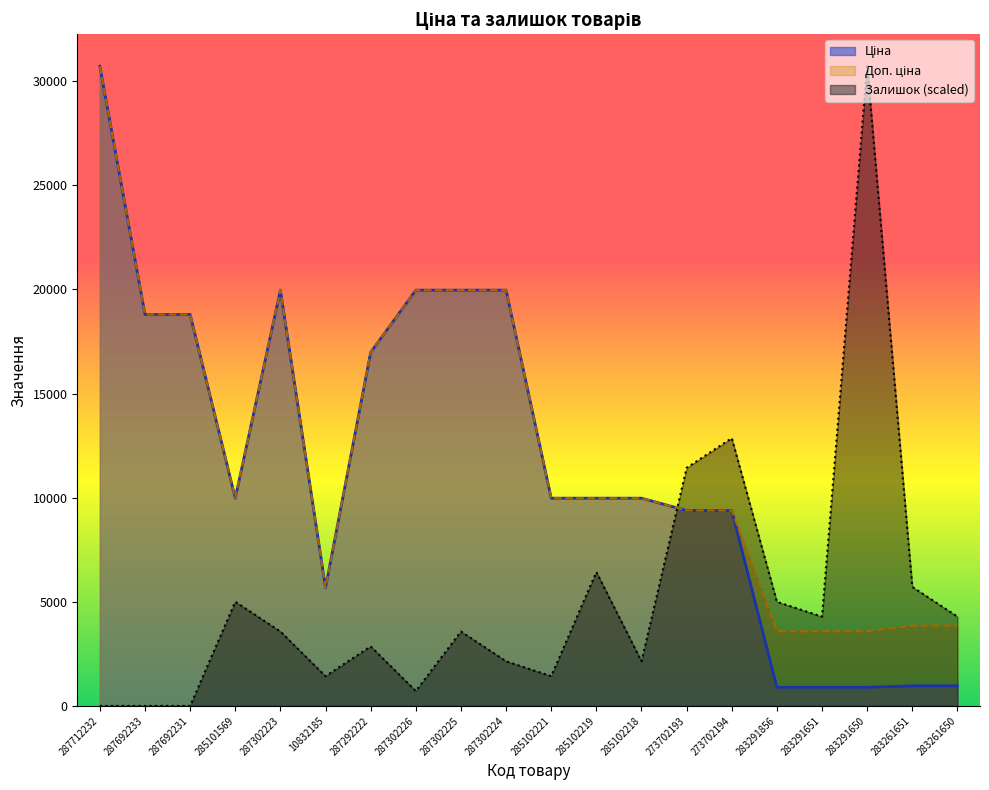

What is the label of the 9th point from the right?

285102219